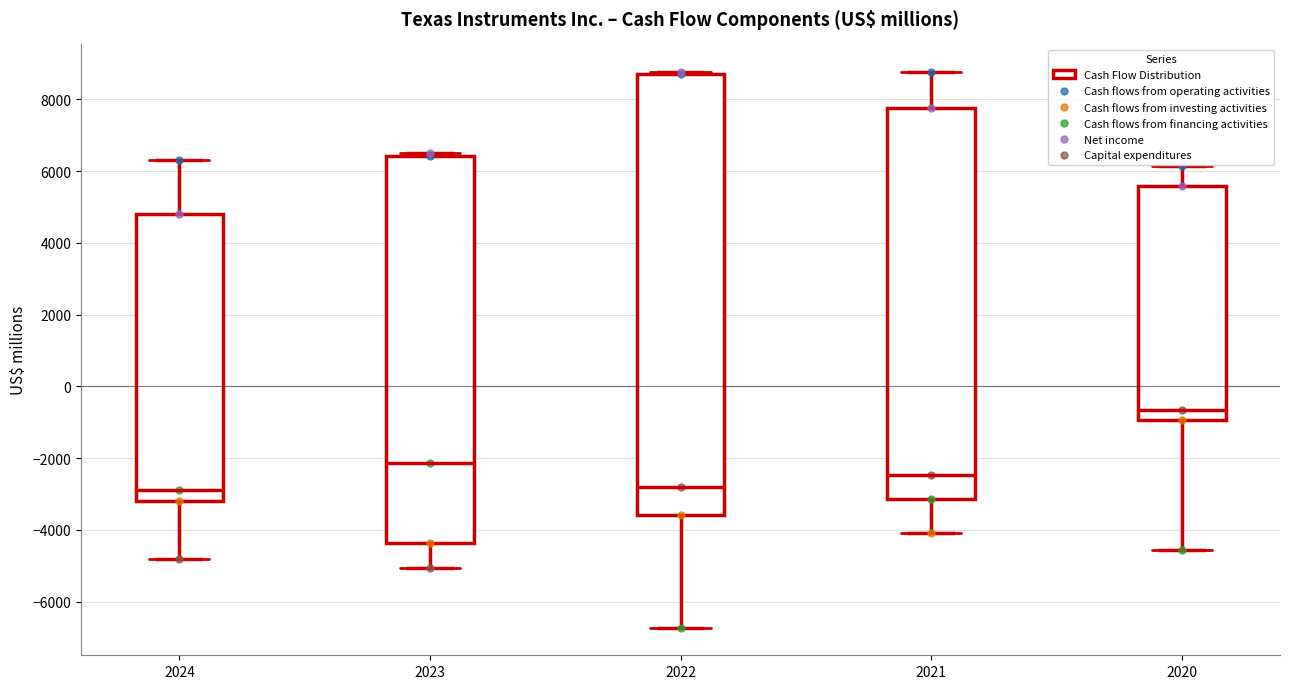

Which box's median line is the highest?

2020